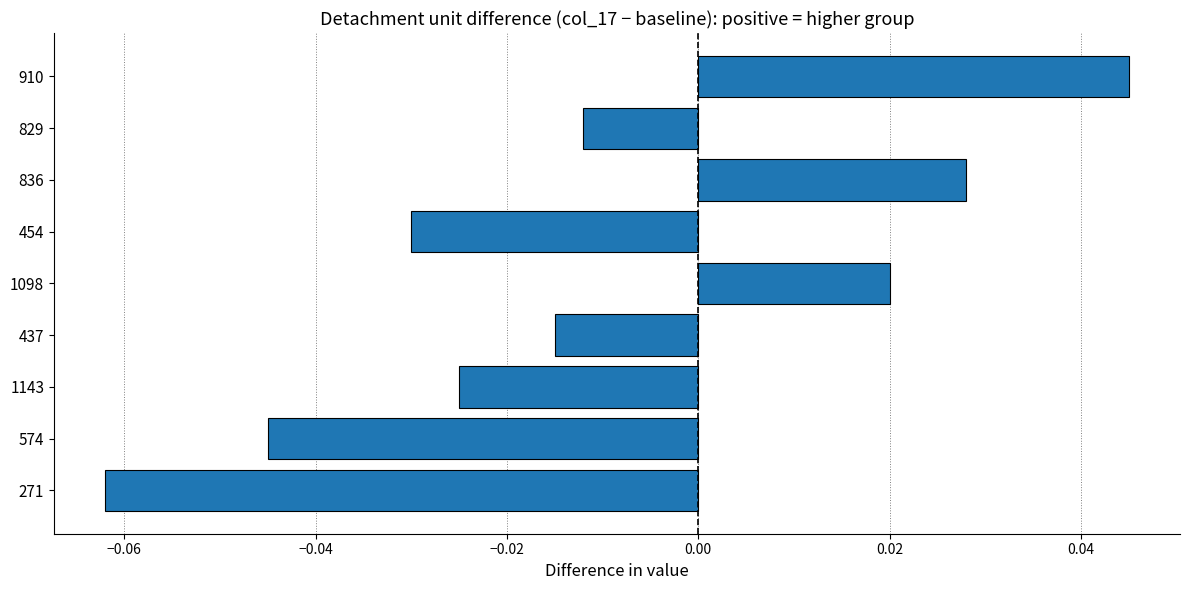

Rank the categories by value from lowest to highest.

271, 574, 454, 1143, 437, 829, 1098, 836, 910